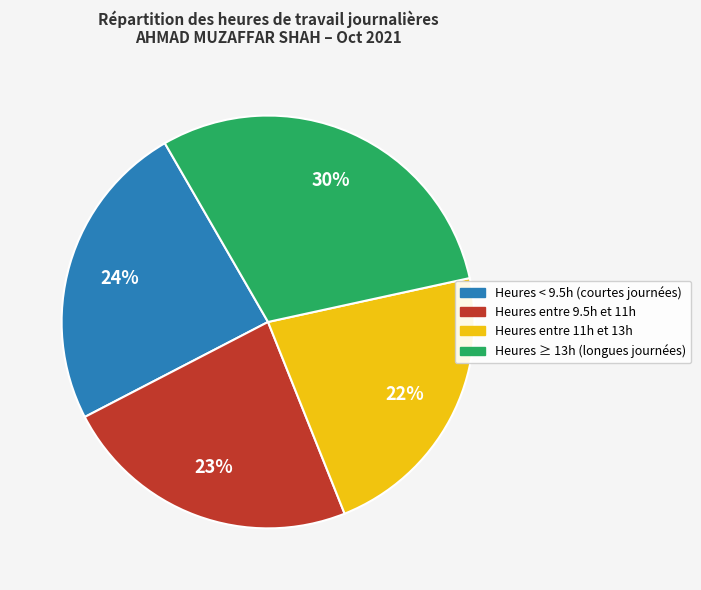

Does any single category account for the majority?

No